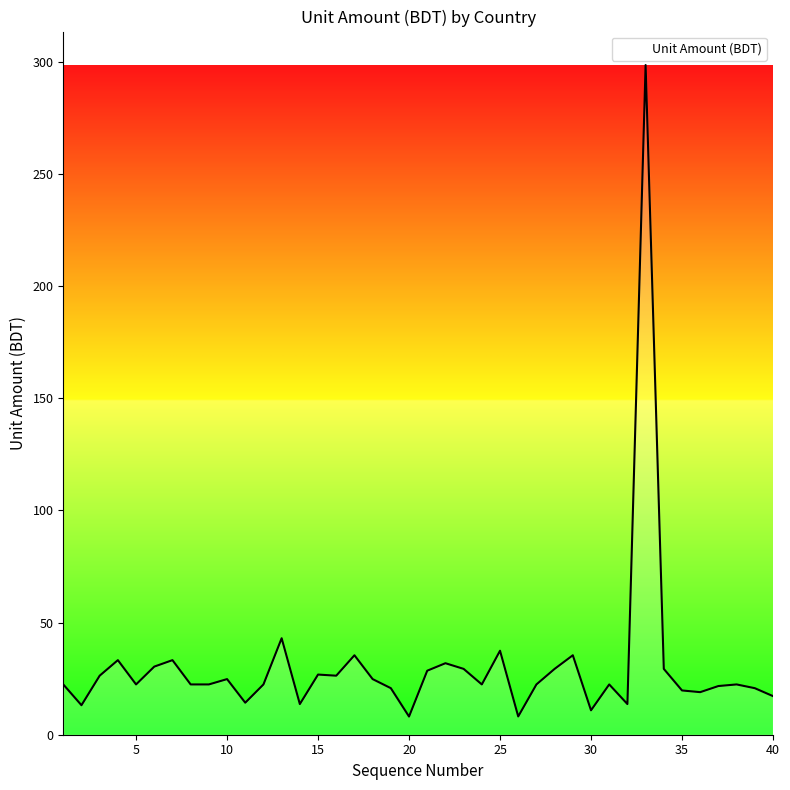

What is the maximum value shown in the chart?

298.6